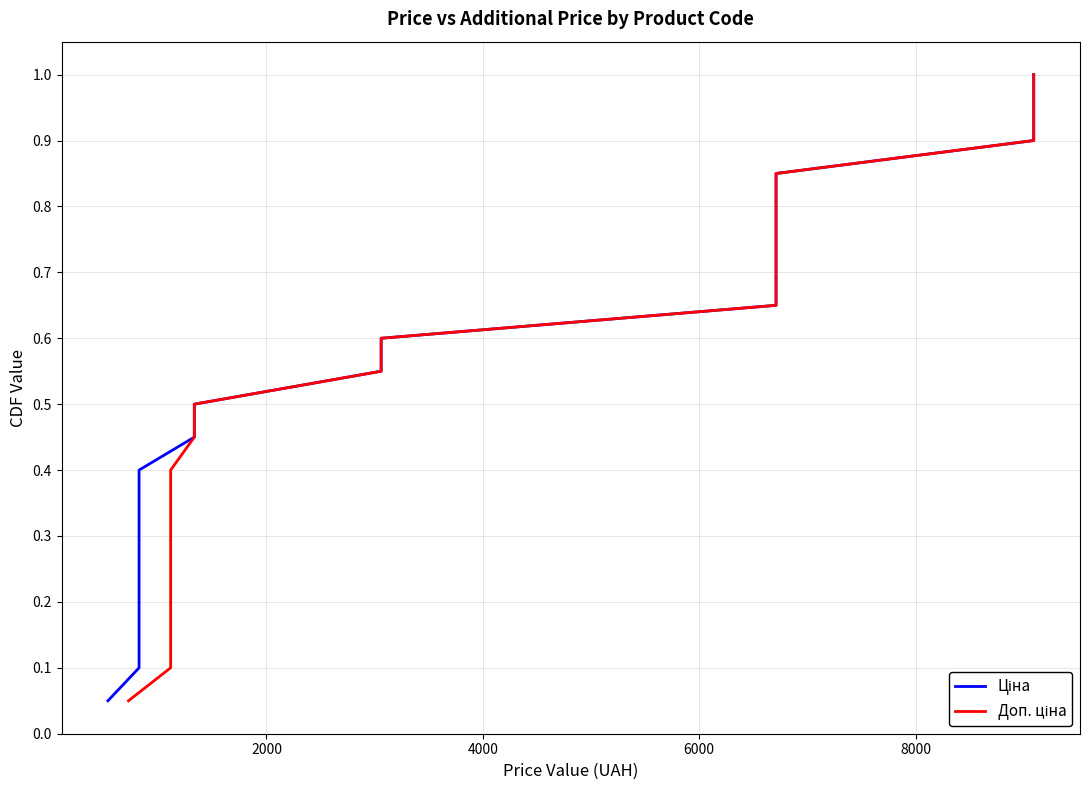

True or false: Ціна and Доп. ціна intersect in this chart.

False